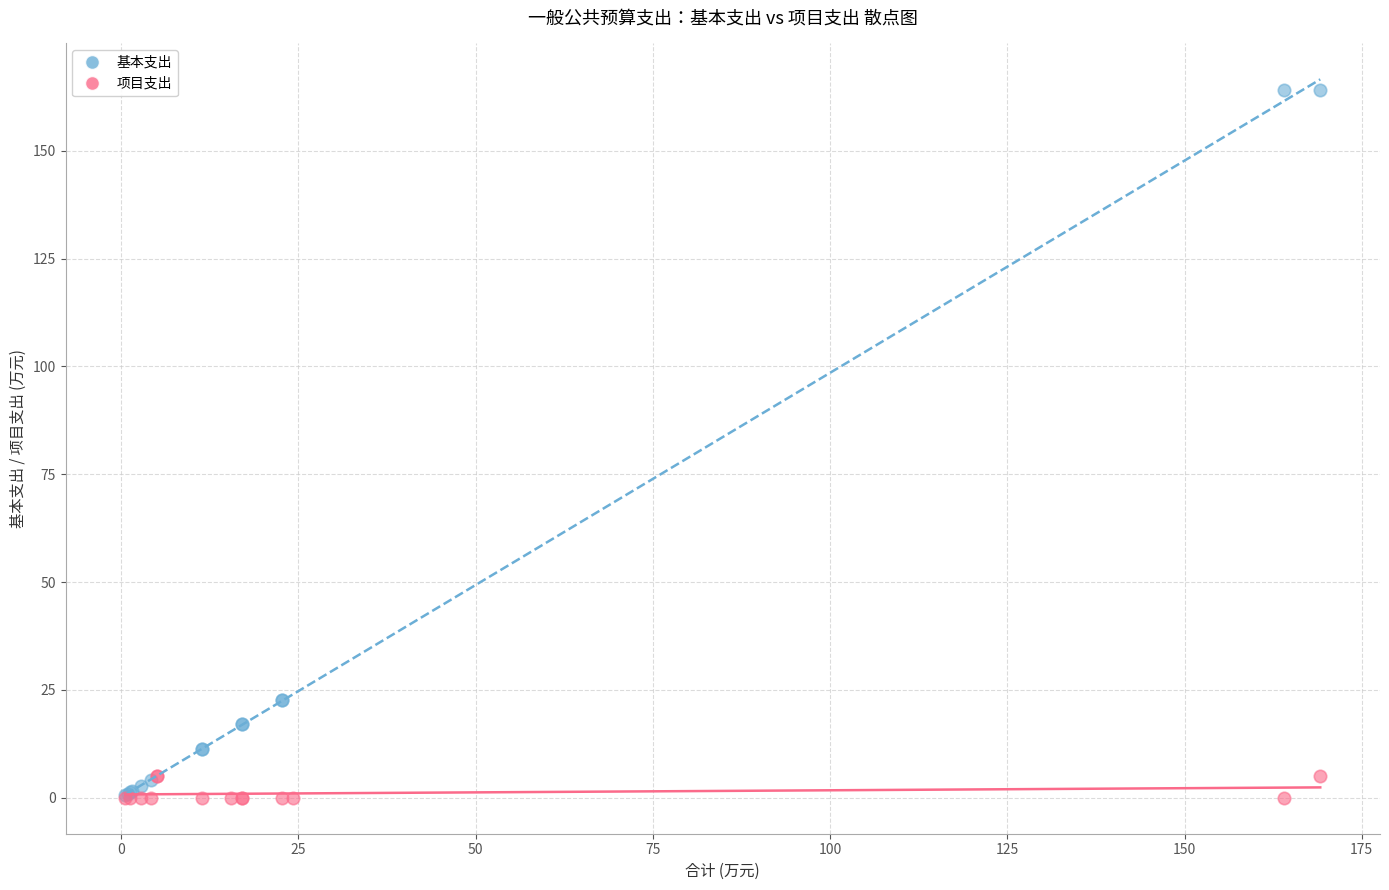

Which series has the largest Y range (max minus min)?

基本支出